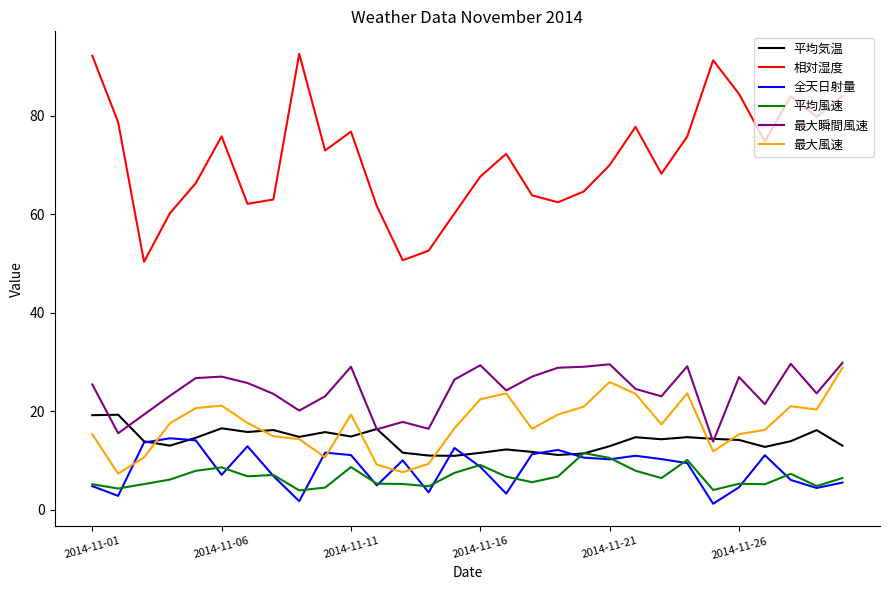

How many intersections are there between 最大風速 and 全天日射量?

6